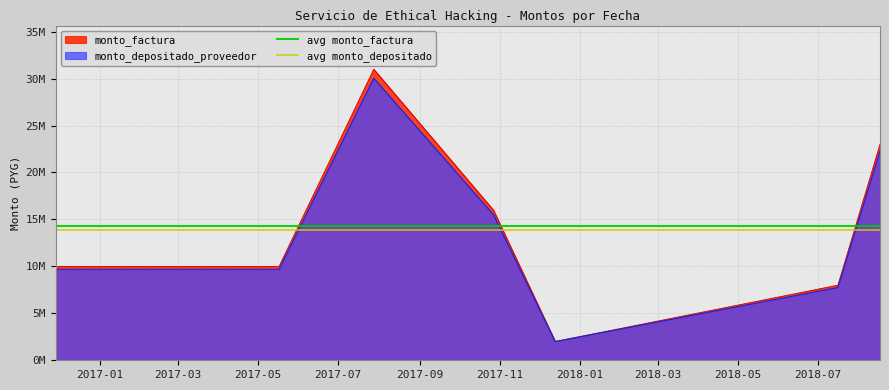

Which category has the lowest value in the avg monto_factura series?

2017-01